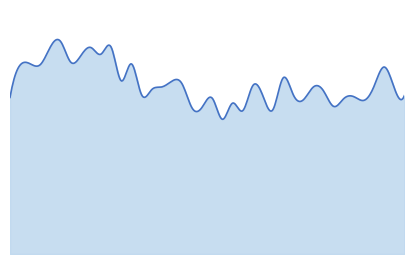

What is the minimum value shown in the chart?

11.1